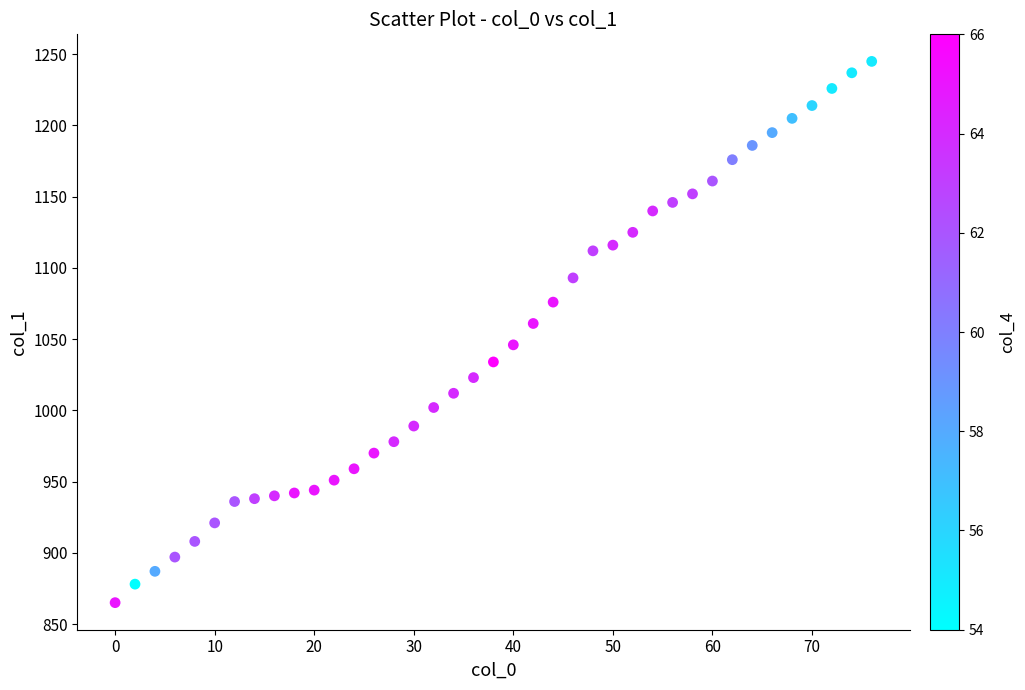

What is the range of Y values (max minus min)?

380